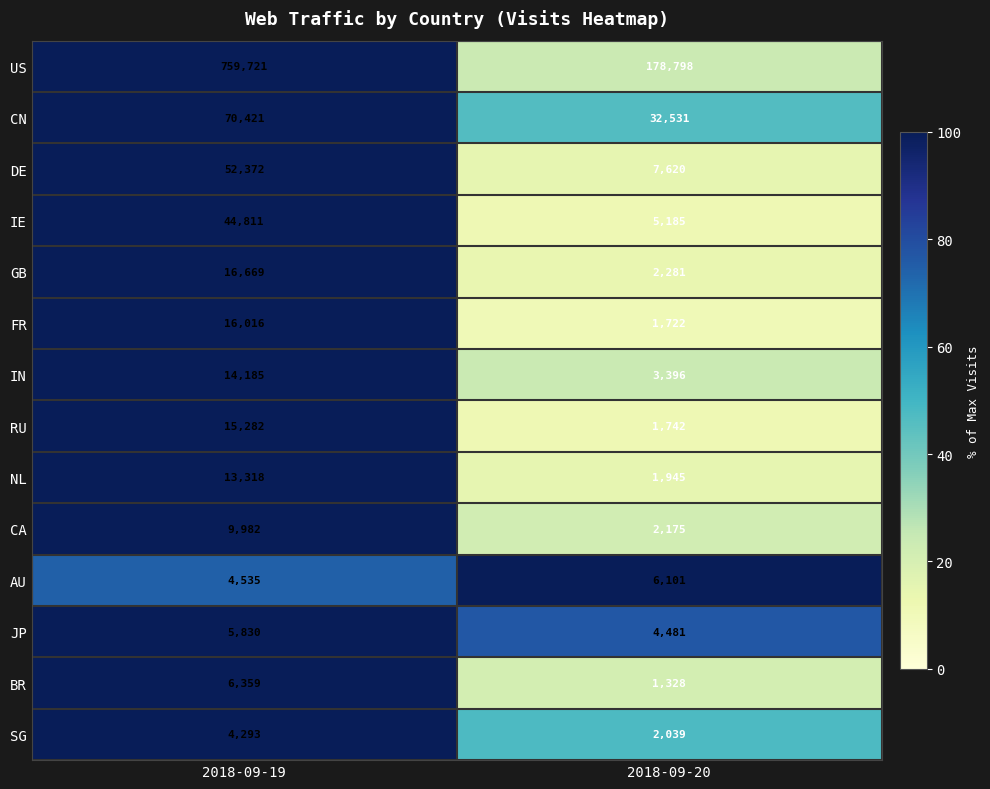

True or false: US has a value of 66972 at 2018-09-20.

False